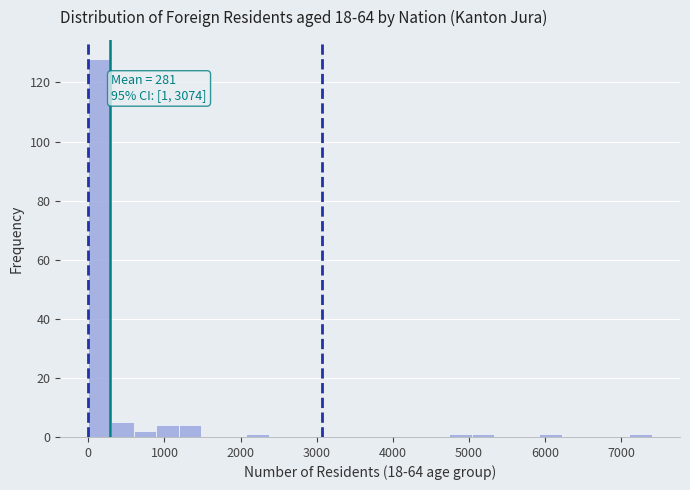

Around what value on the x-axis is the tallest bar? Give the approximate position of its centre, as read against the axis.

100